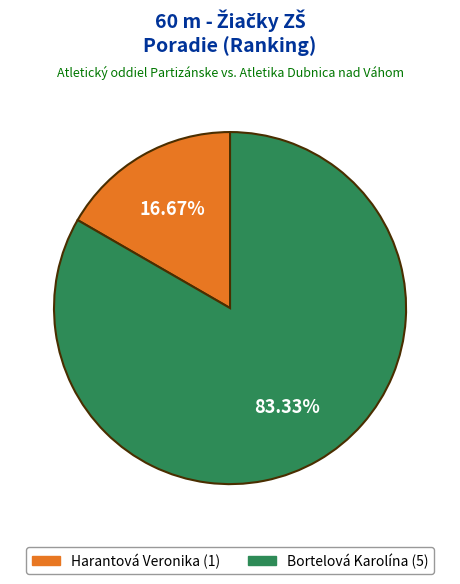

To the nearest percent, what is the difference between the largest and smallest slice percentages?

67%